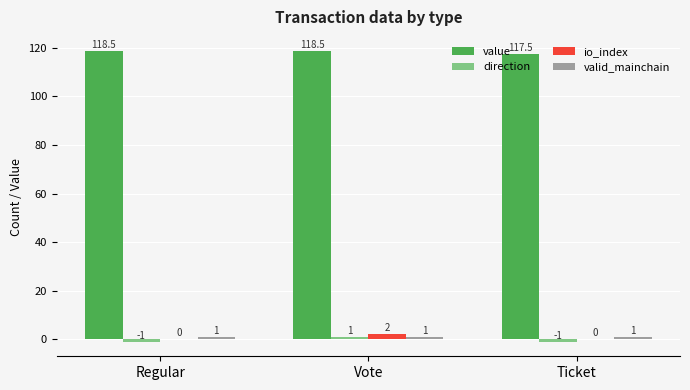

What is the sum of all value values?

354.5